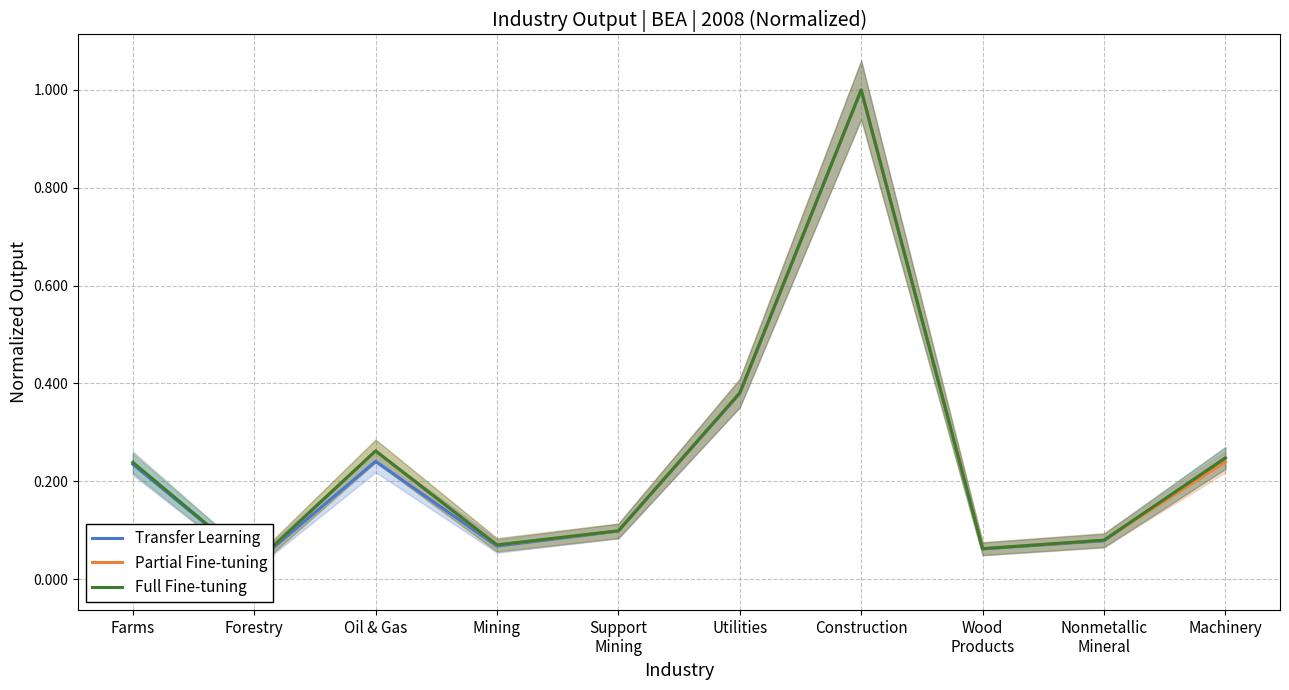

What is the highest value of the Full Fine-tuning series?

1.0